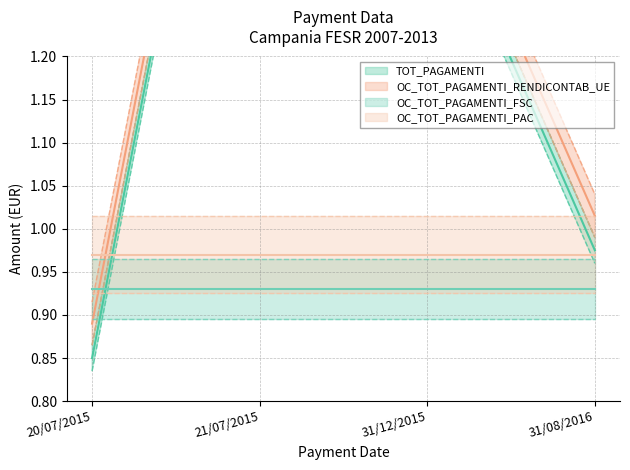

Which category has the highest value in the TOT_PAGAMENTI series?

21/07/2015